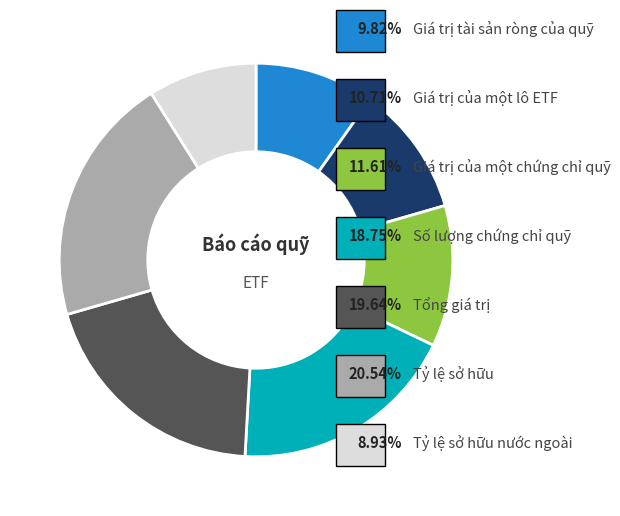

Is there any slice that represents more than half of the pie?

No